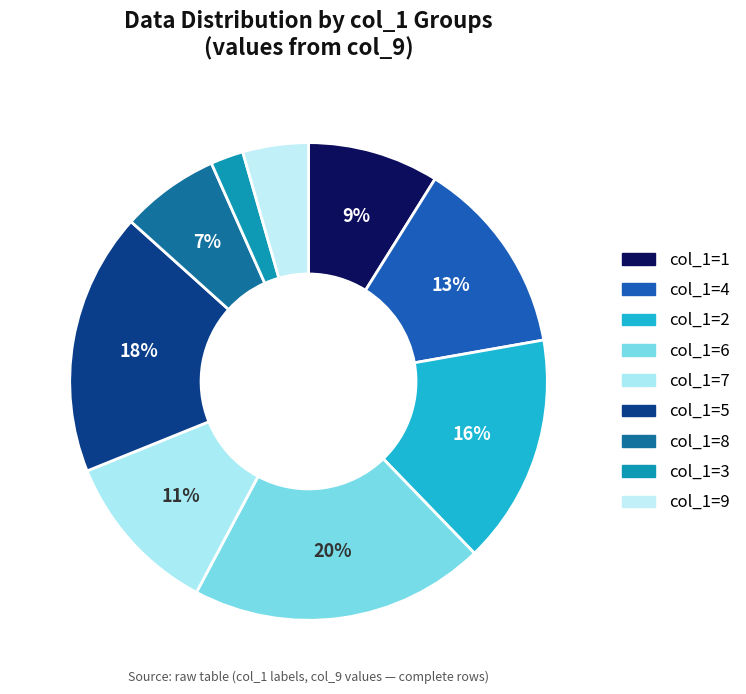

Which slice is the smallest?

col_1=3